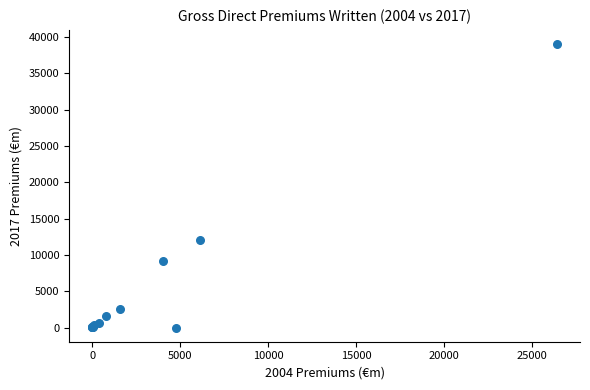

What Y value in the scatter plot is closest to 19524?

11991.0